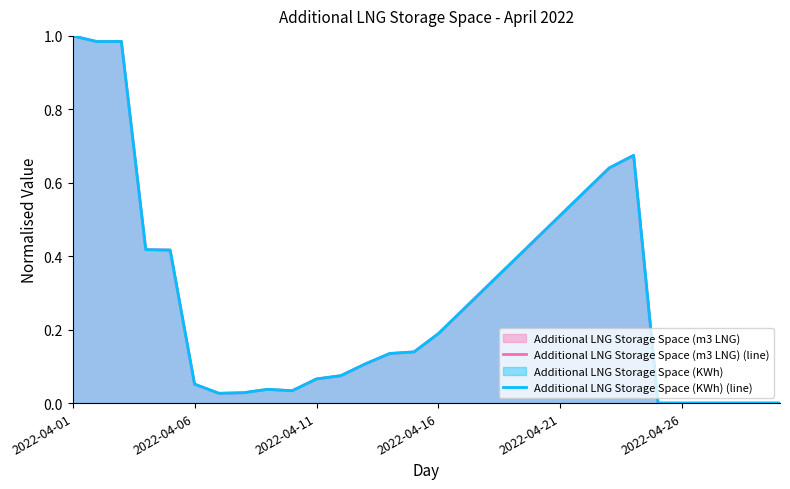

How many data points in Additional LNG Storage Space (m3 LNG) (line) are above 0?

24